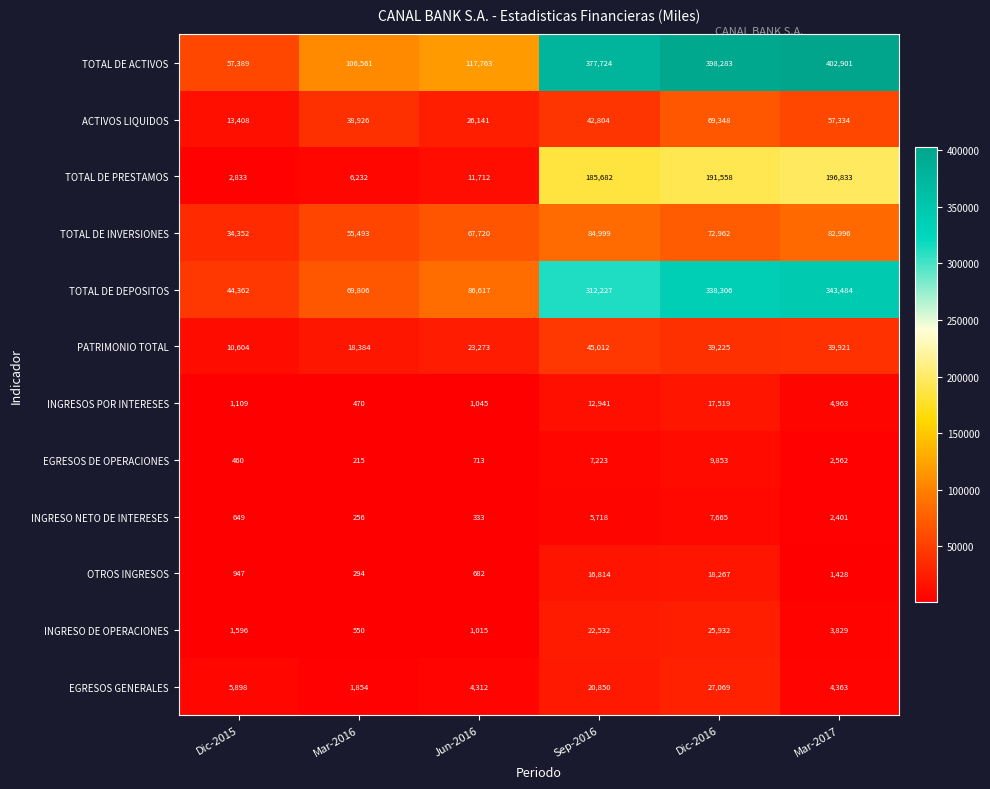

True or false: TOTAL DE ACTIVOS has a value of 402901 at Mar-2017.

True